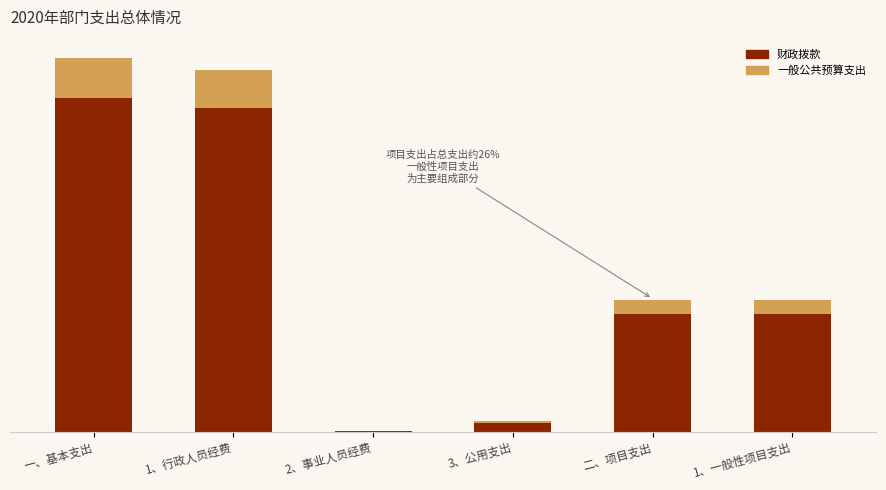

Does the chart contain stacked bars?

Yes